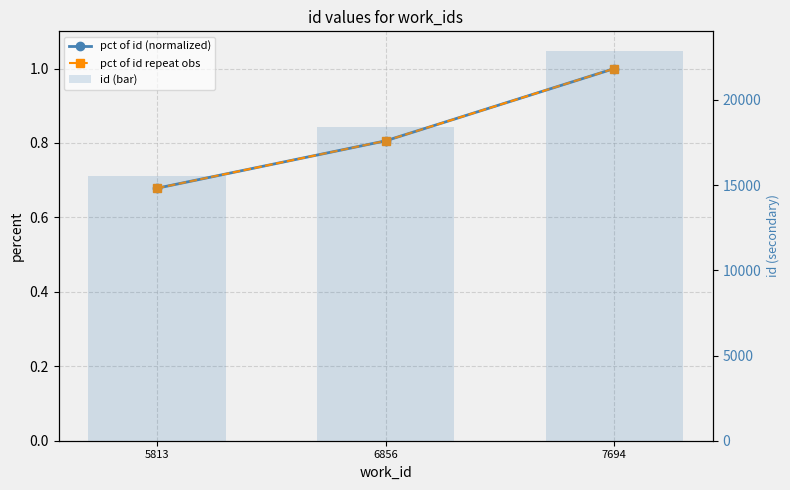

What is the total value across all series at 6856?

18438.6